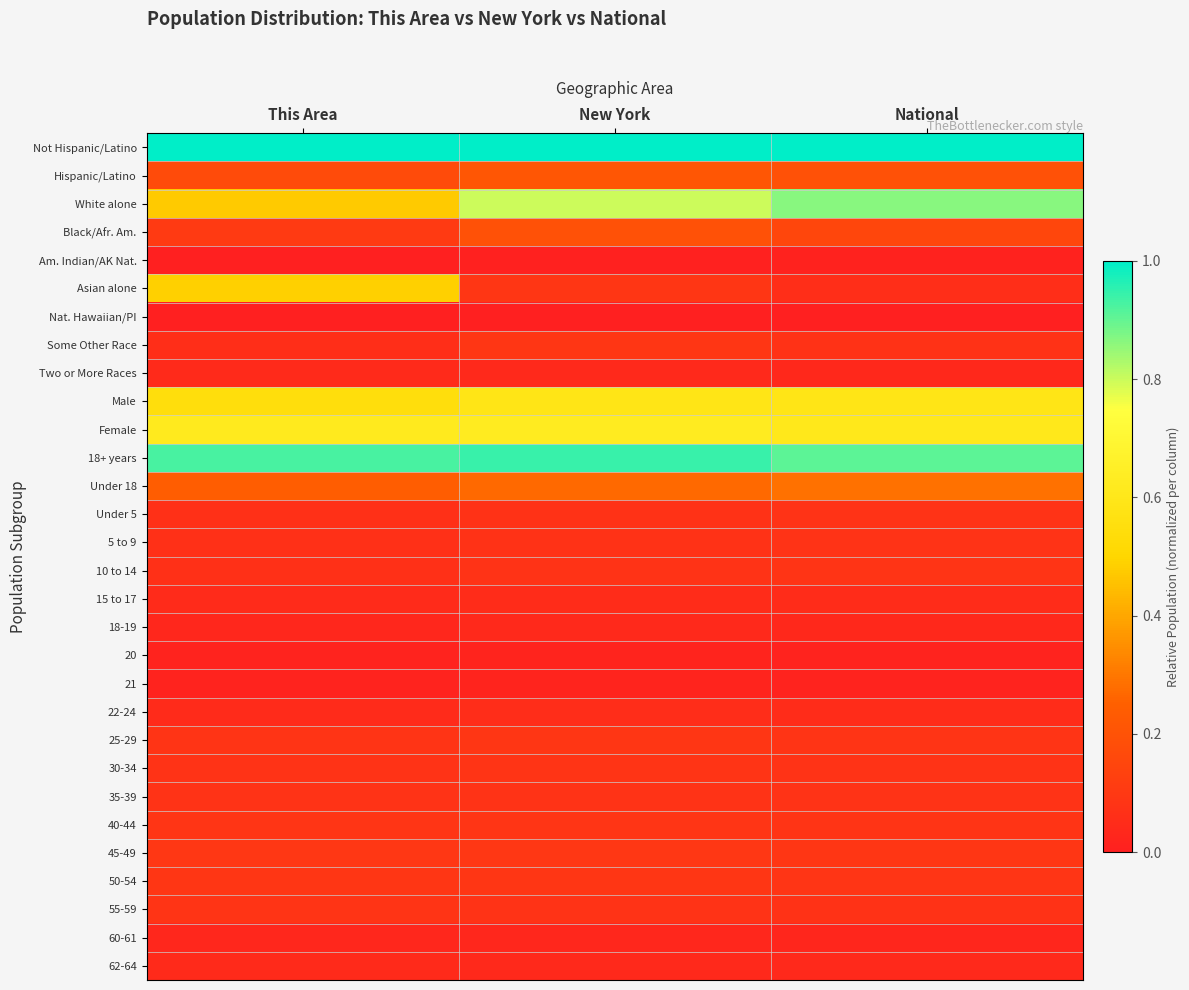

Reading left to right, extract all data points from this chart.

Not Hispanic/Latino: This Area=1.0	New York=1.0	National=1.0
Hispanic/Latino: This Area=0.2	New York=0.2	National=0.2
White alone: This Area=0.5	New York=0.8	National=0.9
Black/Afr. Am.: This Area=0.1	New York=0.2	National=0.1
Am. Indian/AK Nat.: This Area=0.0	New York=0.0	National=0.0
Asian alone: This Area=0.5	New York=0.1	National=0.1
Nat. Hawaiian/PI: This Area=0.0	New York=0.0	National=0.0
Some Other Race: This Area=0.1	New York=0.1	National=0.1
Two or More Races: This Area=0.0	New York=0.0	National=0.0
Male: This Area=0.6	New York=0.6	National=0.6
Female: This Area=0.6	New York=0.6	National=0.6
18+ years: This Area=0.9	New York=0.9	National=0.9
Under 18: This Area=0.2	New York=0.3	National=0.3
Under 5: This Area=0.1	New York=0.1	National=0.1
5 to 9: This Area=0.1	New York=0.1	National=0.1
10 to 14: This Area=0.1	New York=0.1	National=0.1
15 to 17: This Area=0.0	New York=0.0	National=0.0
18-19: This Area=0.0	New York=0.0	National=0.0
20: This Area=0.0	New York=0.0	National=0.0
21: This Area=0.0	New York=0.0	National=0.0
22-24: This Area=0.0	New York=0.1	National=0.0
25-29: This Area=0.1	New York=0.1	National=0.1
30-34: This Area=0.1	New York=0.1	National=0.1
35-39: This Area=0.1	New York=0.1	National=0.1
40-44: This Area=0.1	New York=0.1	National=0.1
45-49: This Area=0.1	New York=0.1	National=0.1
50-54: This Area=0.1	New York=0.1	National=0.1
55-59: This Area=0.1	New York=0.1	National=0.1
60-61: This Area=0.0	New York=0.0	National=0.0
62-64: This Area=0.0	New York=0.0	National=0.0